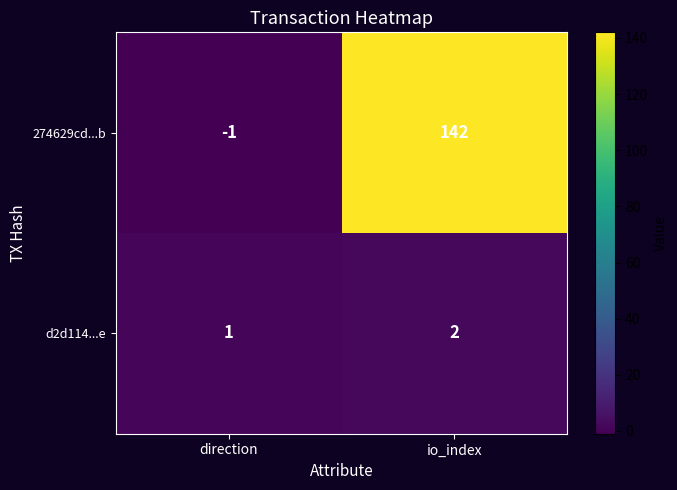

Reading right to left, what are all the values shown in this chart?

274629cd...b: 142	-1
d2d114...e: 2	1